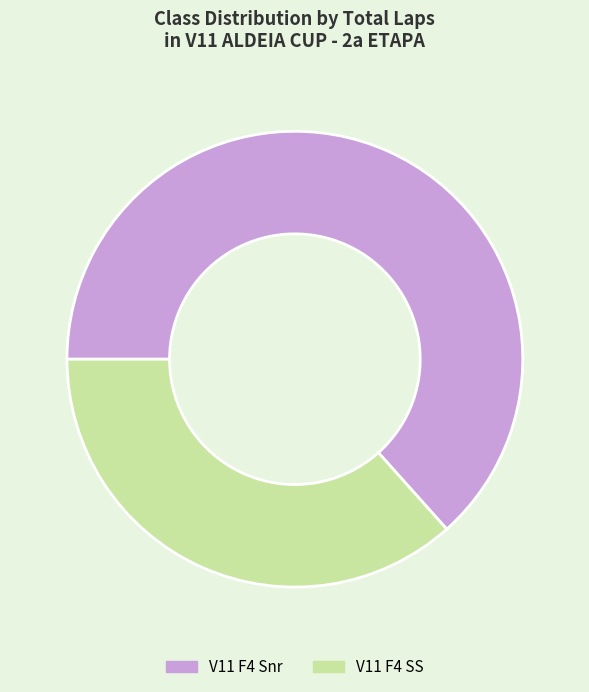

Is V11 F4 Snr the majority of the pie?

Yes